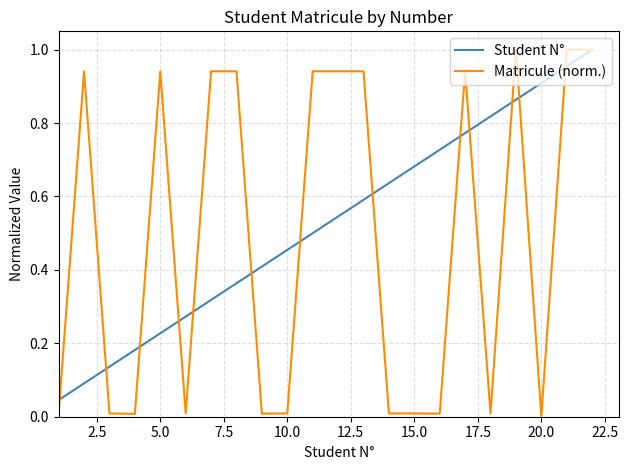

Which series has the widest spread of values?

Matricule (norm.)